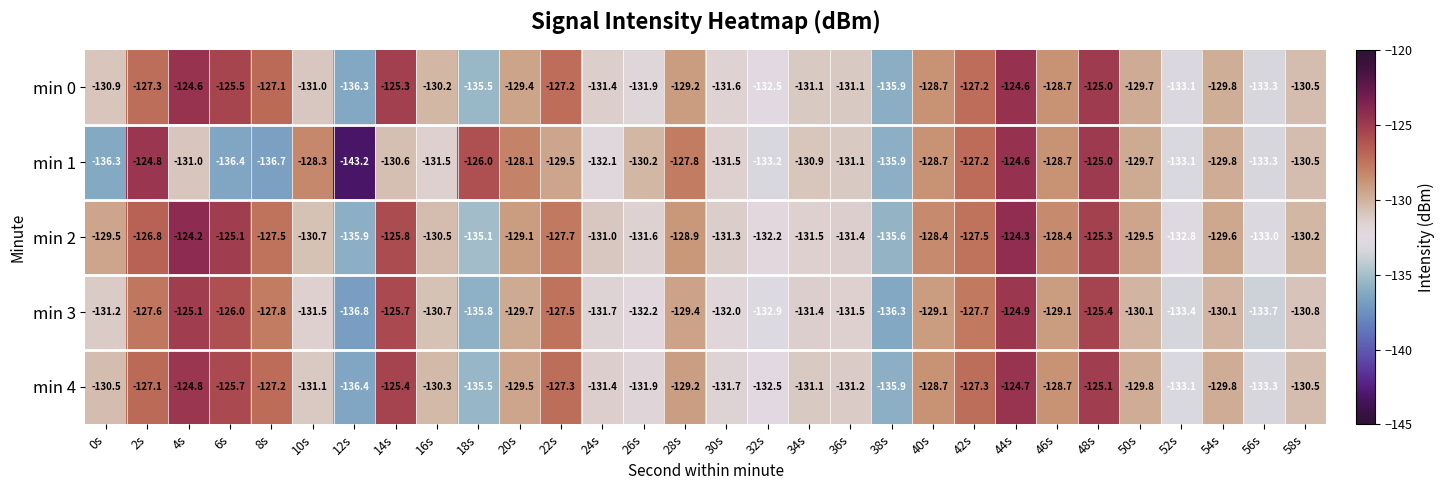

Between 24s and 30s, which series saw the biggest shift?

min 1